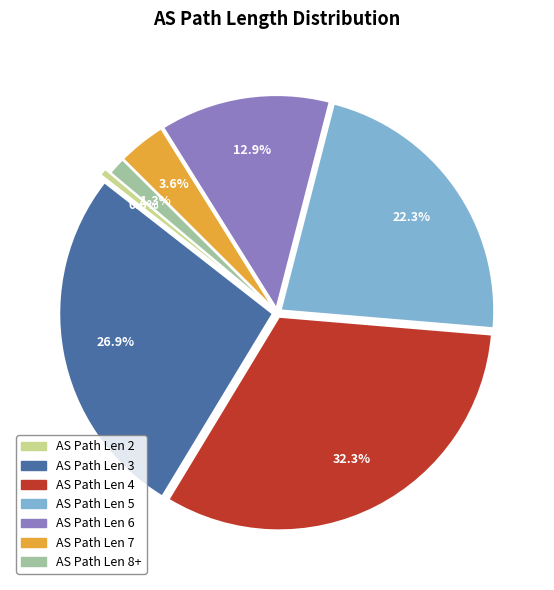

How many segments does this pie chart have?

7